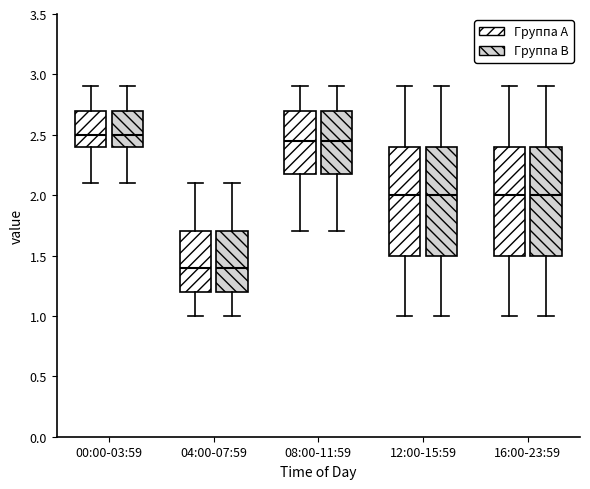

Reading left to right, transcribe this box plot: for each box, give where its median line is, the range the box spans, and where its two whiskers end, as read against the y-axis. The values are not printed on the chart, so give them approximately, as read against the axis.

00:00-03:59 (Группа A): median 2.50, box 2.40 to 2.70, whiskers 2.10 to 2.90
00:00-03:59 (Группа B): median 2.50, box 2.40 to 2.70, whiskers 2.10 to 2.90
04:00-07:59 (Группа A): median 1.40, box 1.20 to 1.70, whiskers 1.00 to 2.10
04:00-07:59 (Группа B): median 1.40, box 1.20 to 1.70, whiskers 1.00 to 2.10
08:00-11:59 (Группа A): median 2.45, box 2.20 to 2.70, whiskers 1.70 to 2.90
08:00-11:59 (Группа B): median 2.45, box 2.20 to 2.70, whiskers 1.70 to 2.90
12:00-15:59 (Группа A): median 2.00, box 1.50 to 2.40, whiskers 1.00 to 2.90
12:00-15:59 (Группа B): median 2.00, box 1.50 to 2.40, whiskers 1.00 to 2.90
16:00-23:59 (Группа A): median 2.00, box 1.50 to 2.40, whiskers 1.00 to 2.90
16:00-23:59 (Группа B): median 2.00, box 1.50 to 2.40, whiskers 1.00 to 2.90